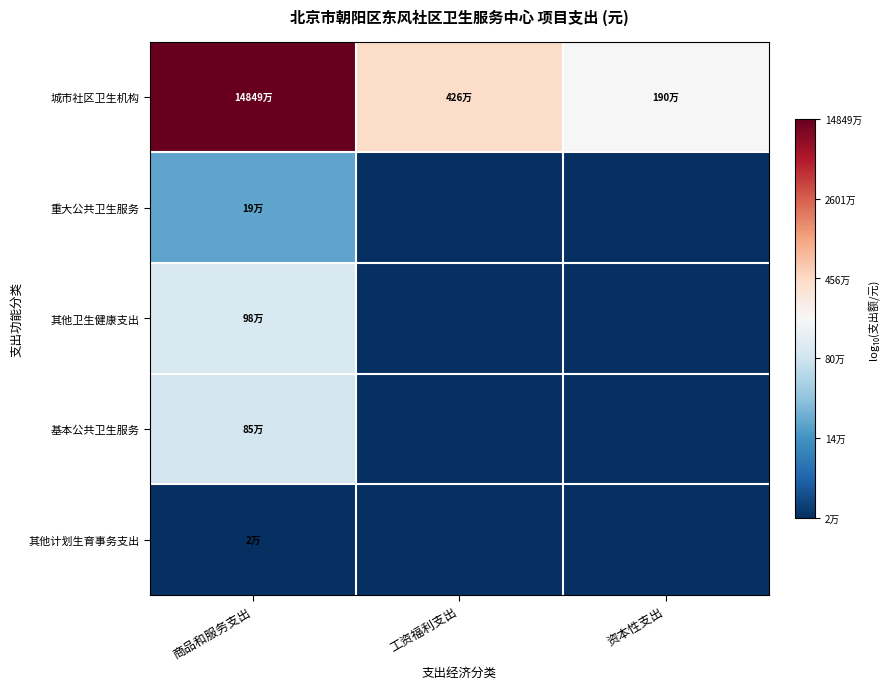

List the series in order of their peak value, highest first.

城市社区卫生机构, 其他卫生健康支出, 基本公共卫生服务, 重大公共卫生服务, 其他计划生育事务支出